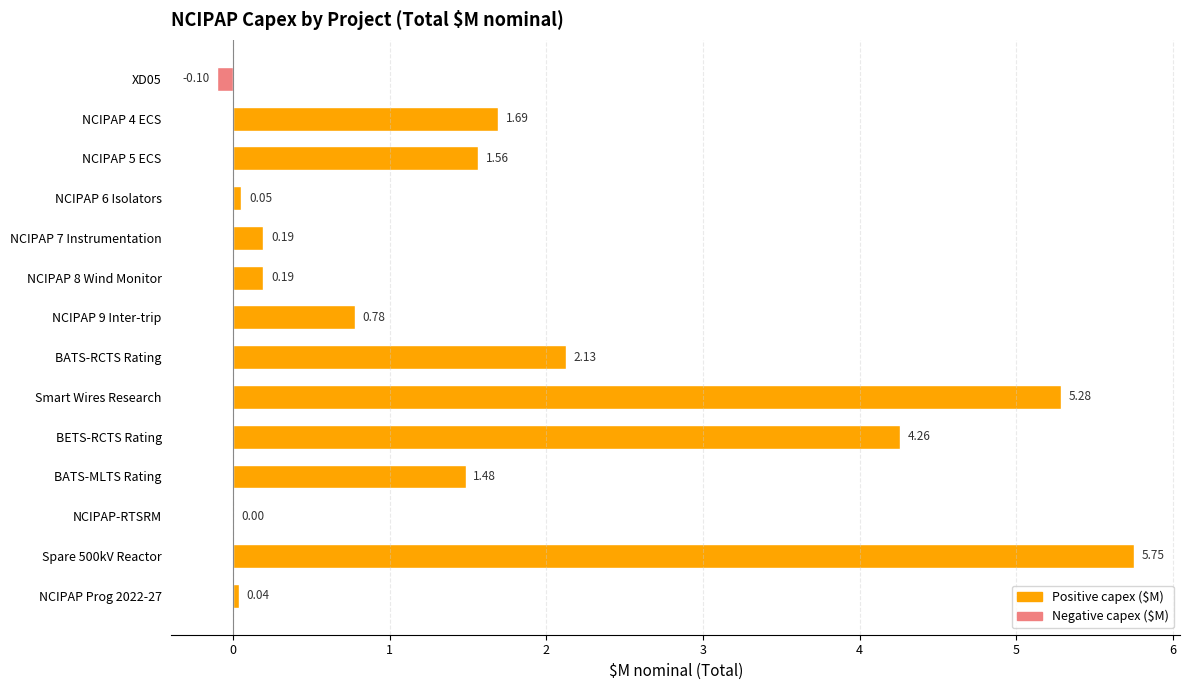

At which label is the value closest to 2?

BATS-RCTS Rating